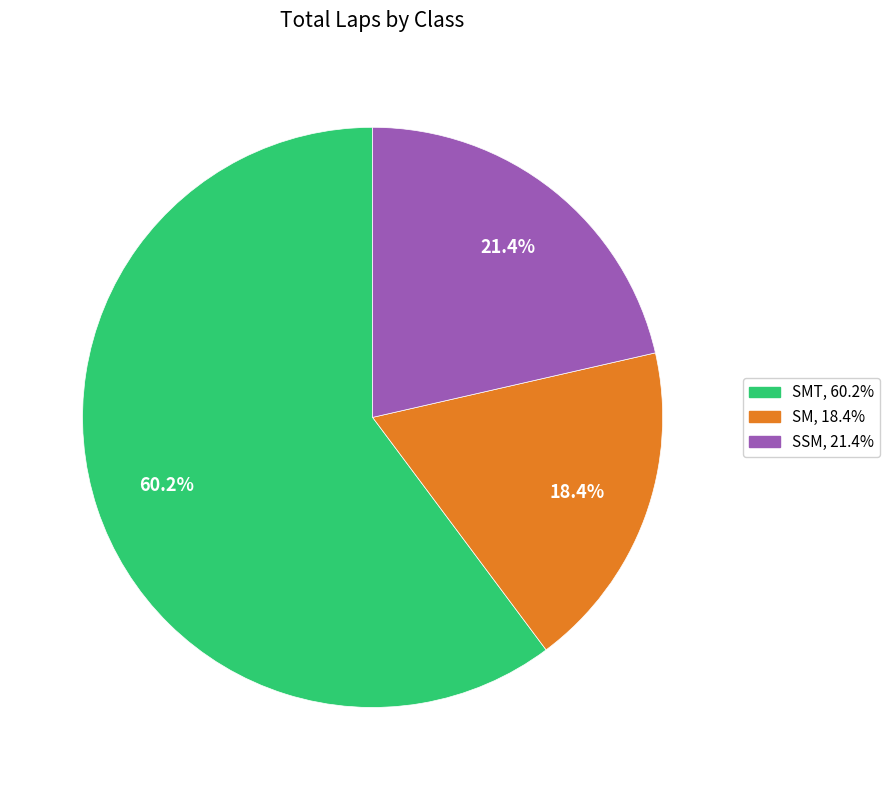

Does any single category account for the majority?

Yes